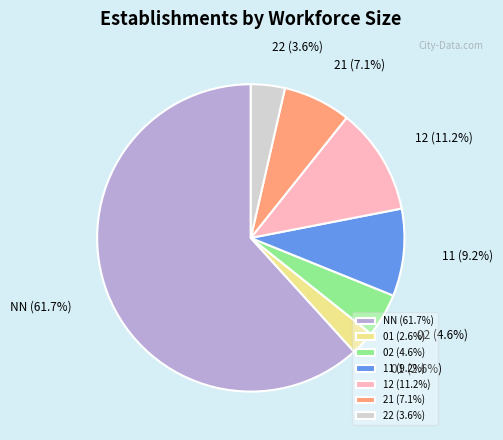

Which category has the smallest portion of the pie?

01